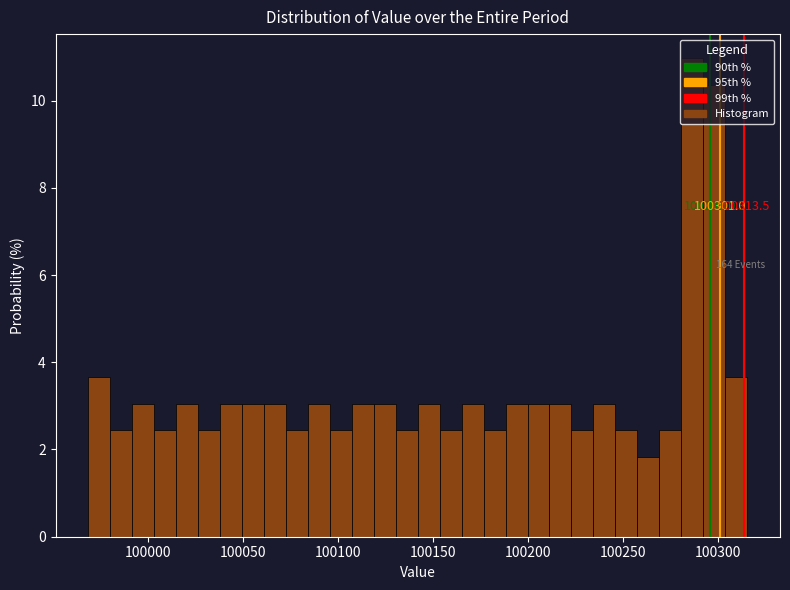

Around what value on the x-axis is the tallest bar? Give the approximate position of its centre, as read against the axis.

100285